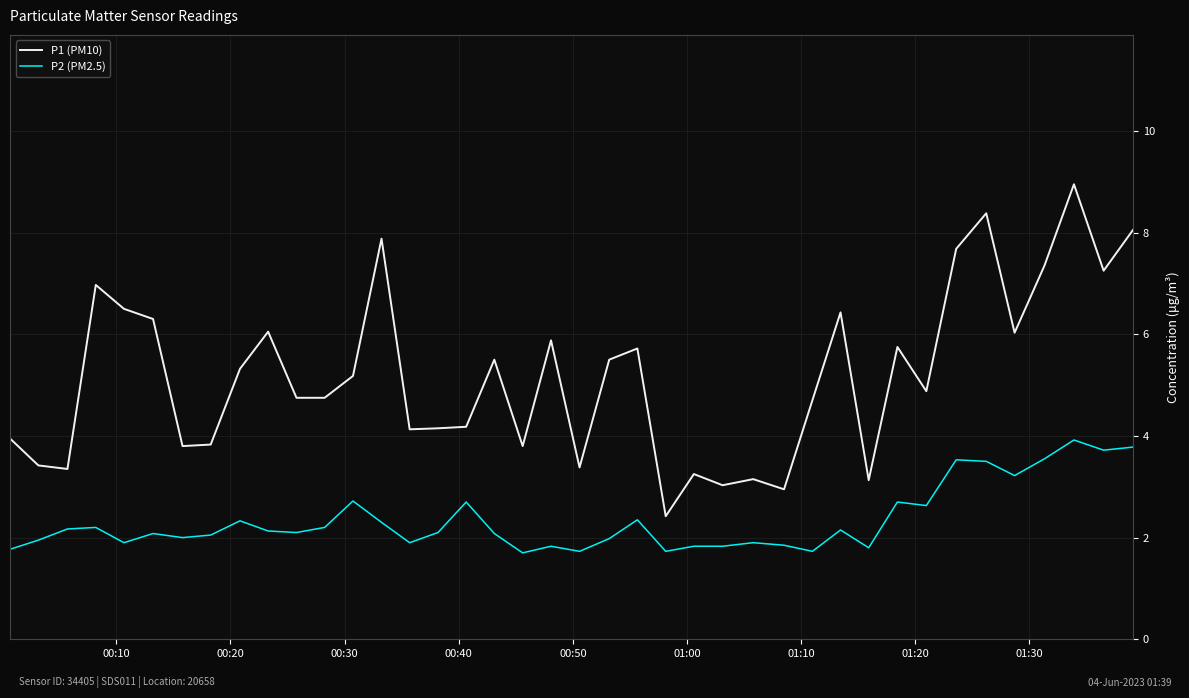

What is the minimum value for P2 (PM2.5)?

1.7